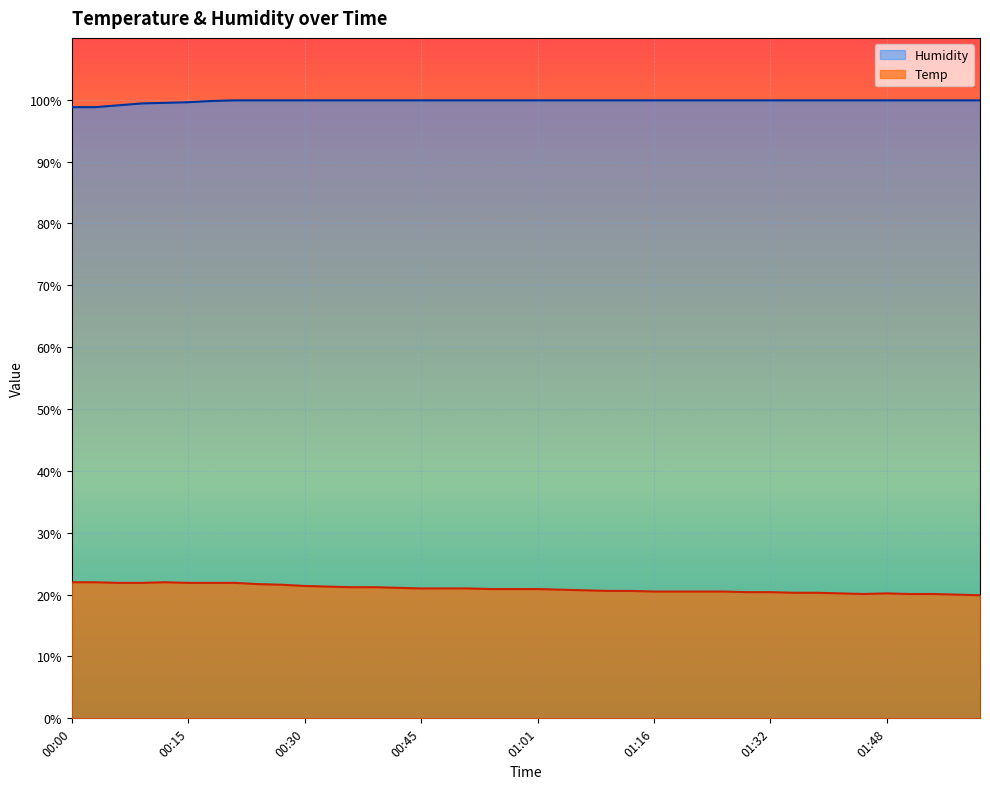

Where does the Temp series first go above 20?

00:00